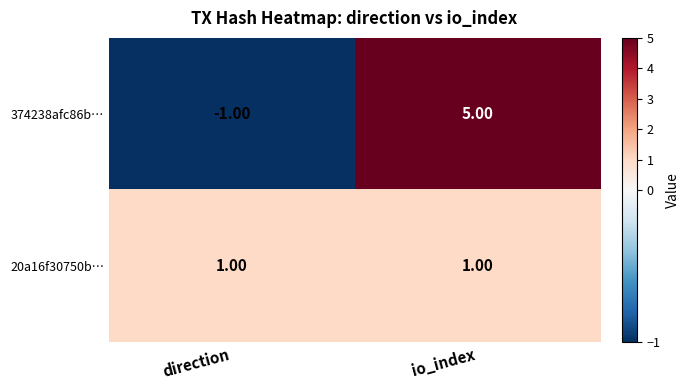

At which category is the sum across all series the highest?

io_index